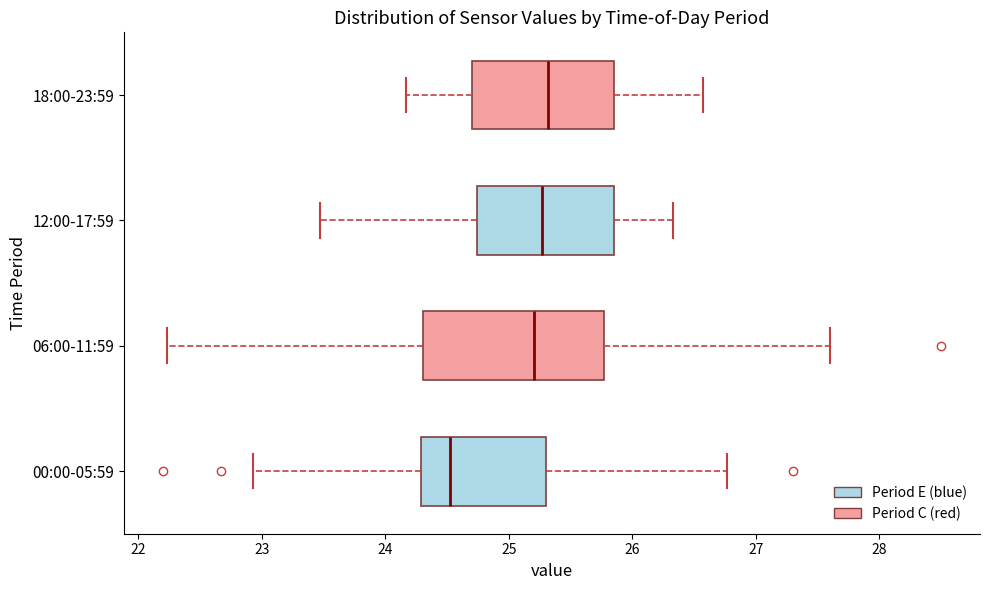

Which box has the furthest to the left median line?

00:00-05:59